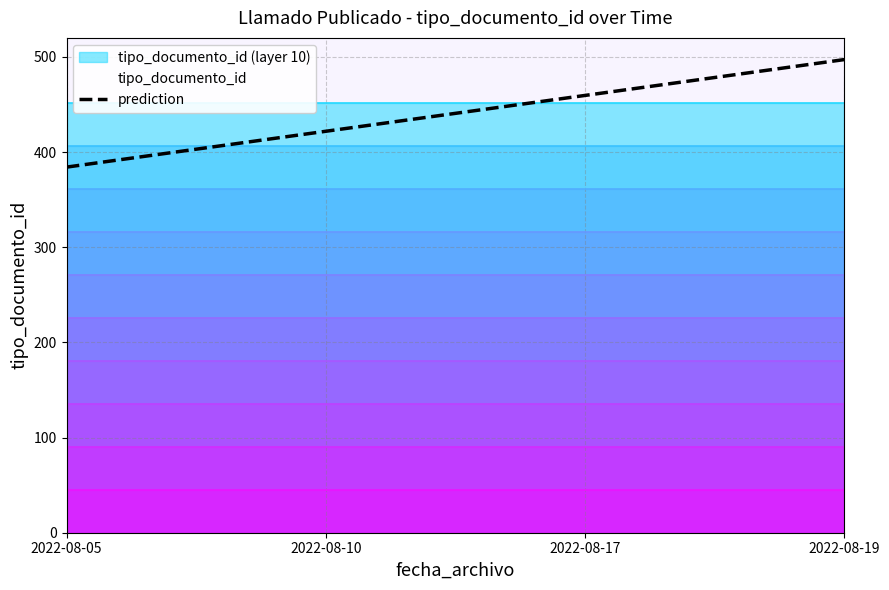

Where is the data nearest to the value 440?

2022-08-10